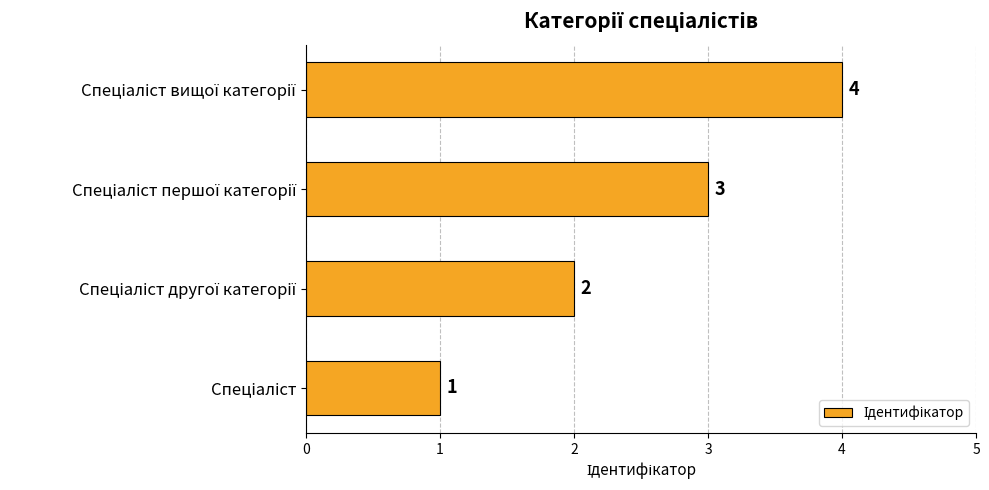

How many values are between 2 and 4?

3